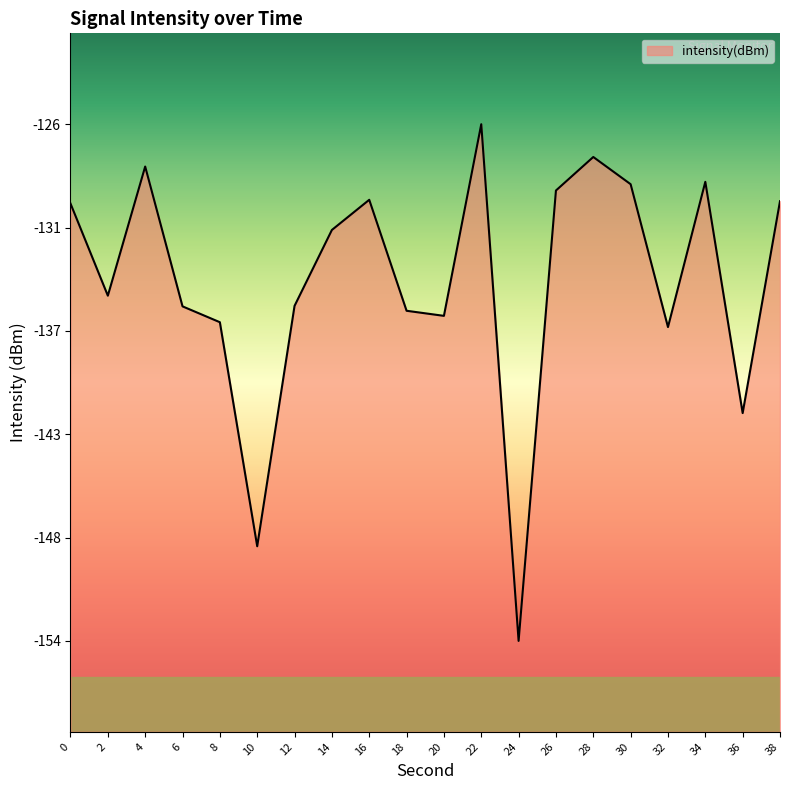

What is the difference between the maximum and minimum values?

28.4